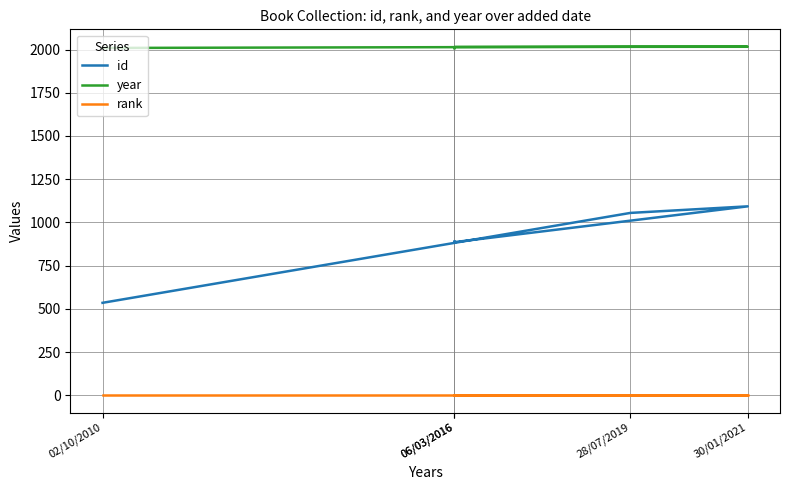

How many lines are shown in the chart?

3